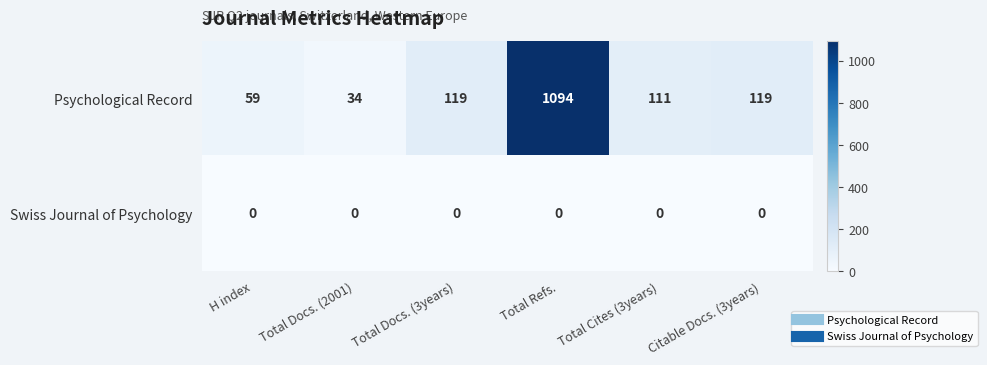

At which category is the sum across all series the highest?

Total Refs.